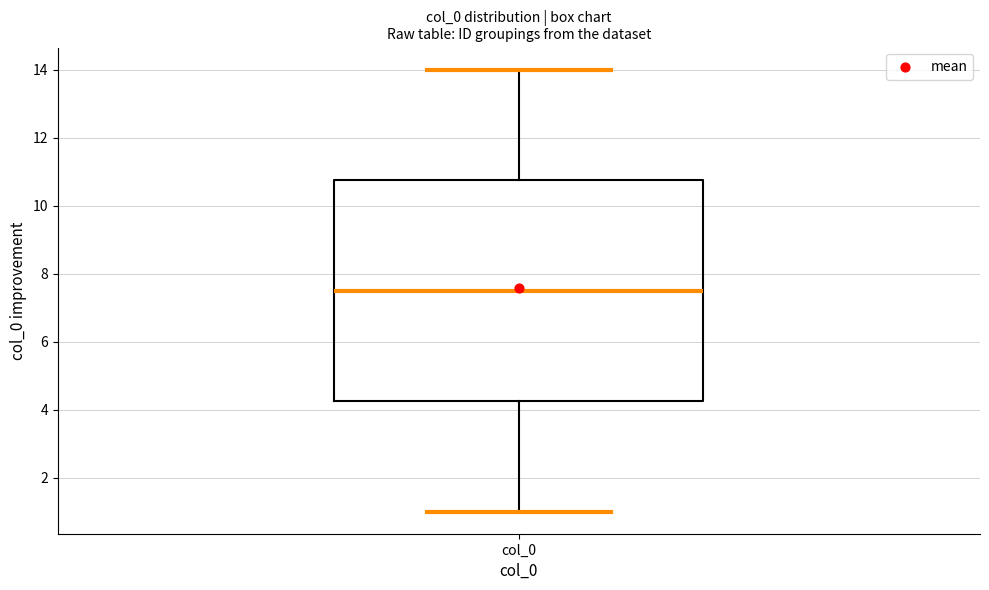

Read this box plot against the y-axis: the position of the median line, the range covered by the box, and the ends of both whiskers. The values are not printed on the chart, so give them approximately, as read against the axis.

median 7.6, box 4.2 to 10.8, whiskers 1.0 to 14.0